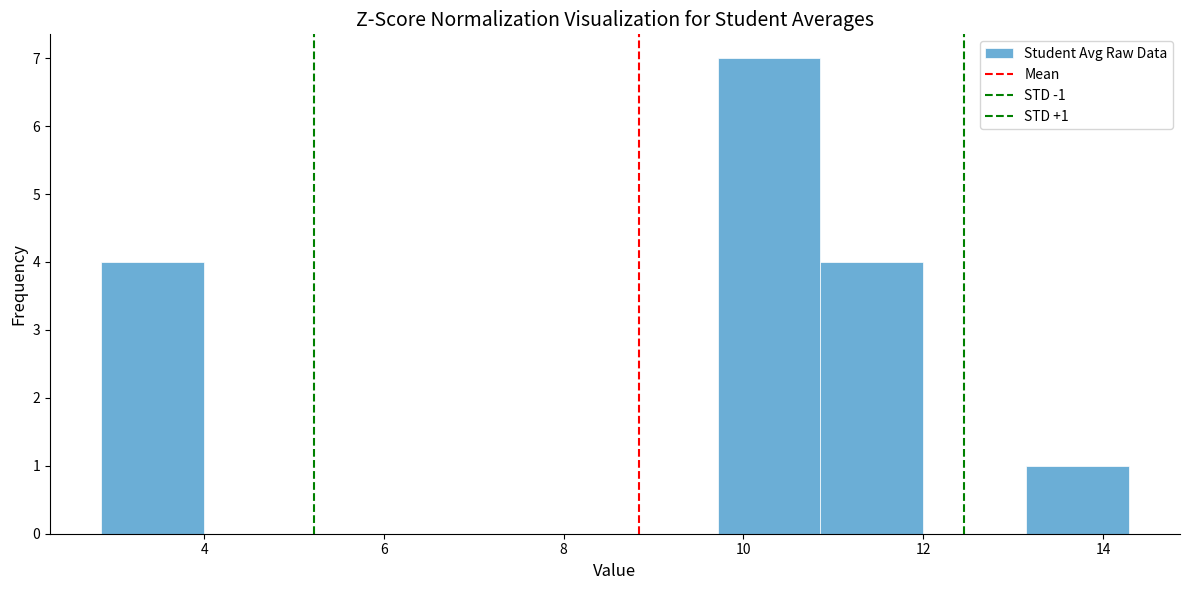

Over which range of the x-axis is the bar tallest?

9.8 to 10.8